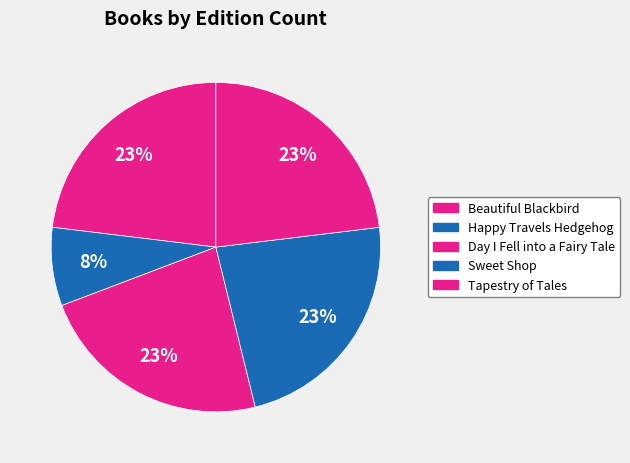

What is the ratio of the value at Day I Fell into a Fairy Tale to the value at Sweet Shop?

1.0